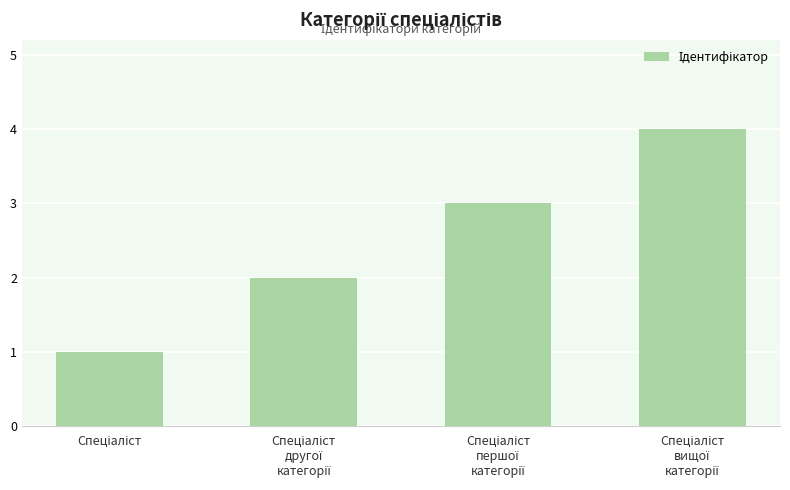

What is the maximum value shown in the chart?

4